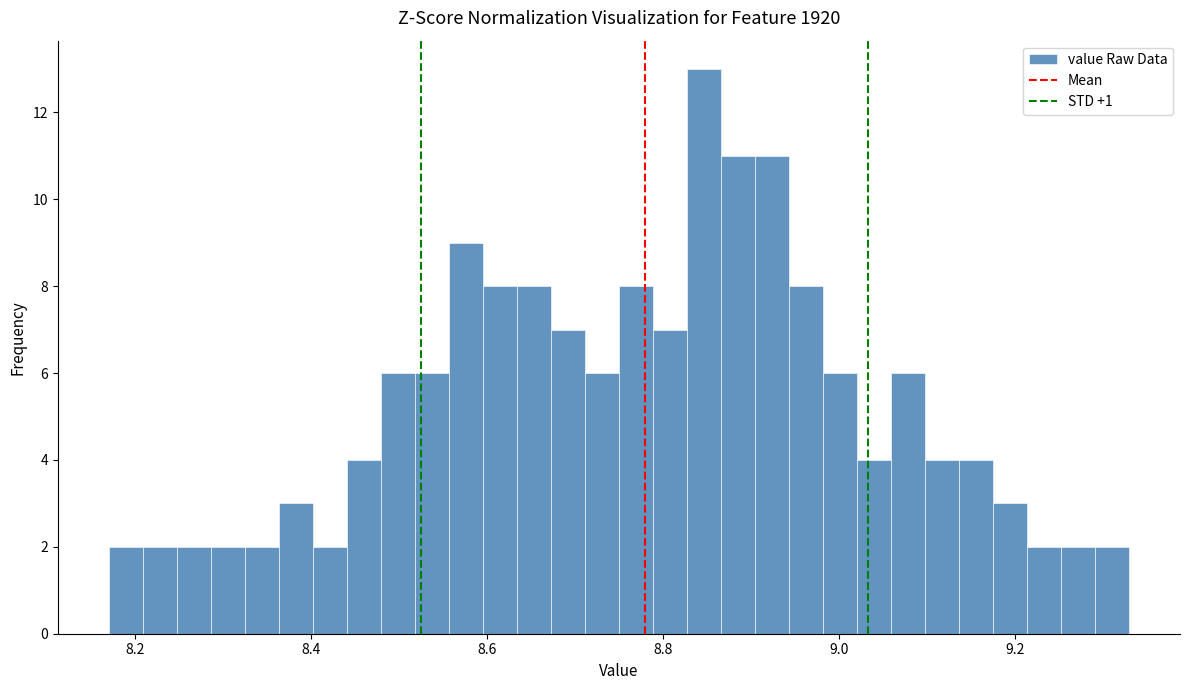

Around what value on the x-axis is the tallest bar? Give the approximate position of its centre, as read against the axis.

8.84